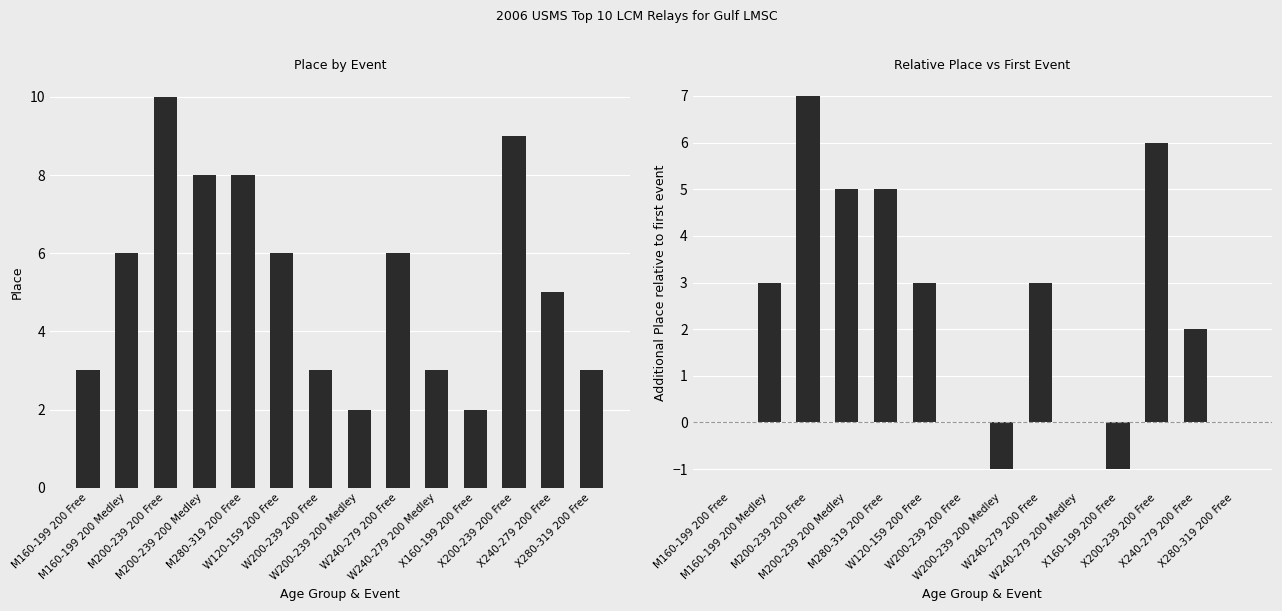

List the series in order of their peak value, highest first.

Place, Relative Place vs First